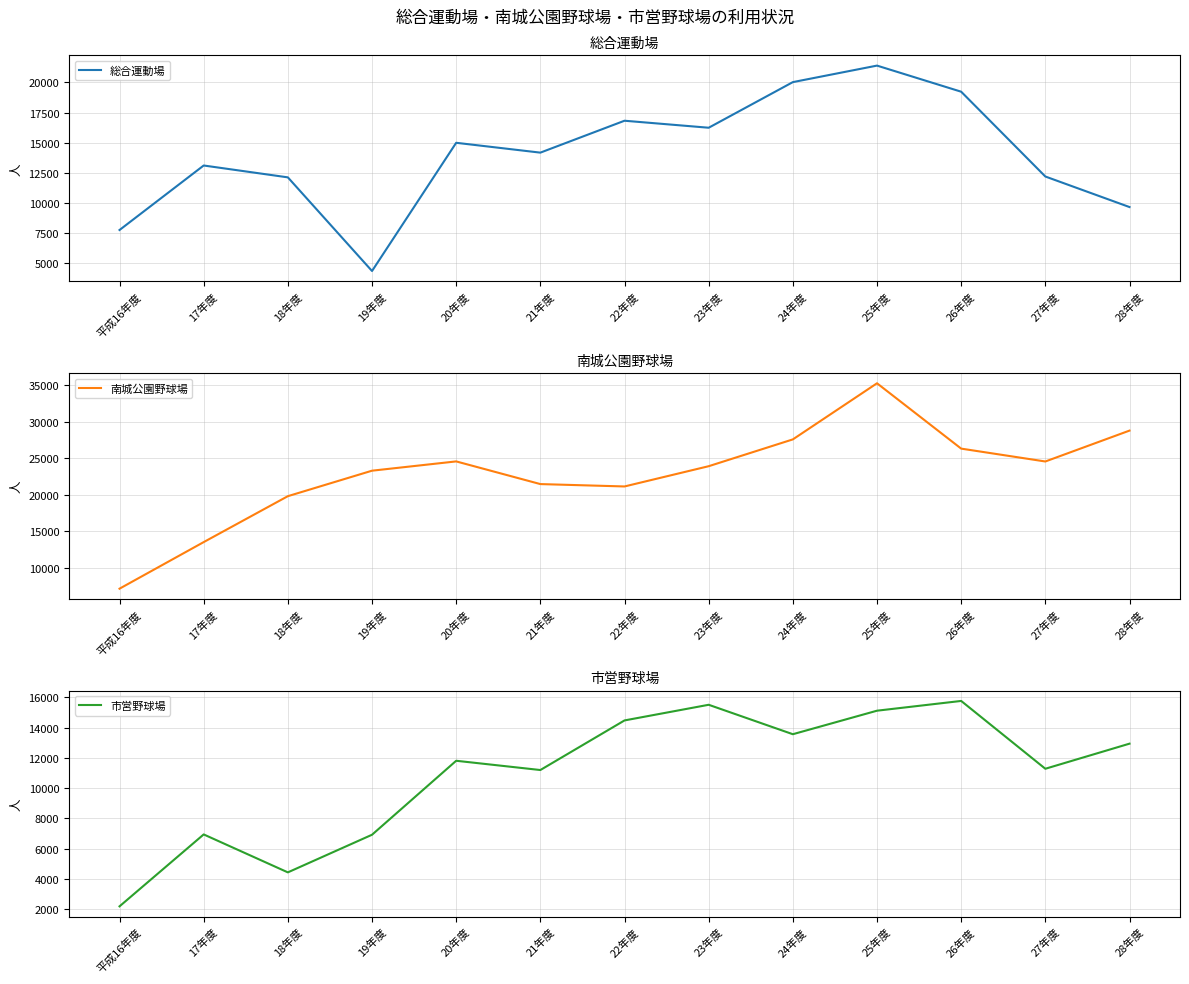

How many data points in 南城公園野球場 are above 23910?

6